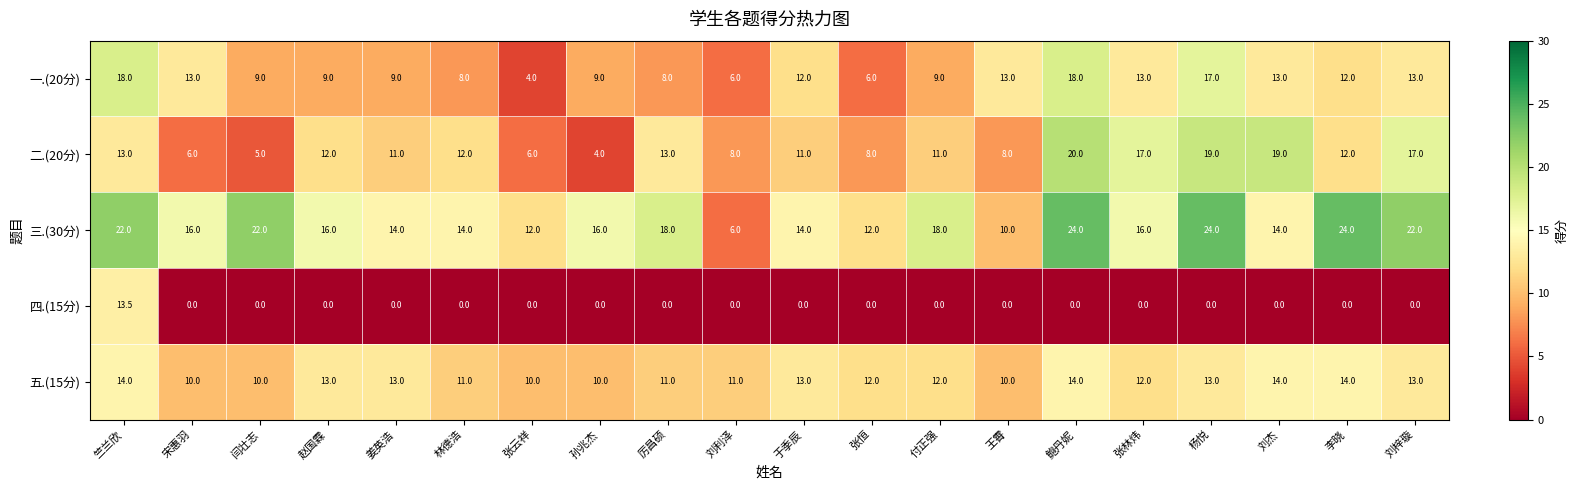

What is the minimum value for 二.(20分)?

4.0